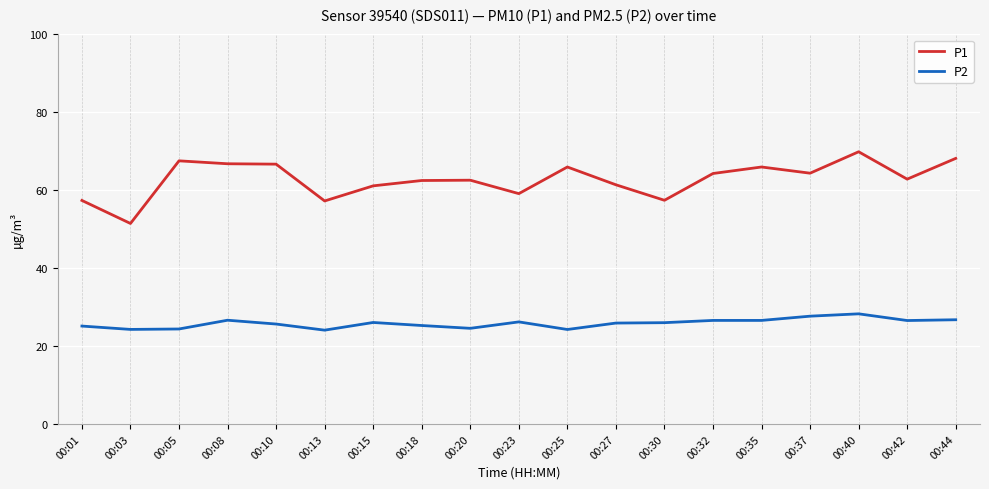

What are all the series names shown in the legend?

P1, P2